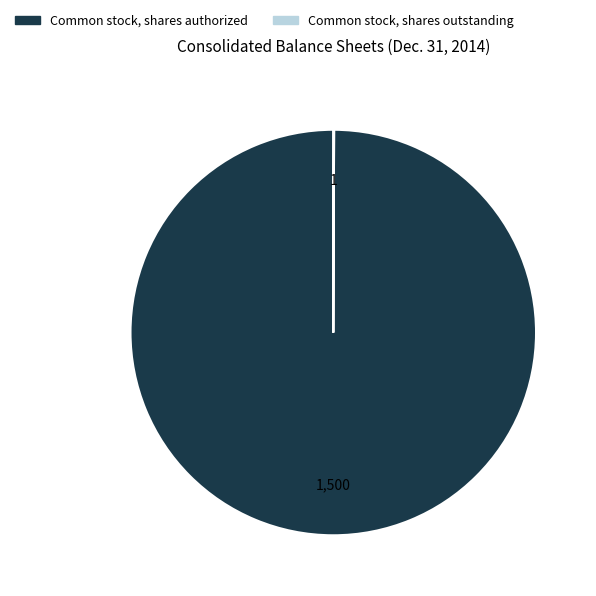

The Common stock, shares authorized slice represents 100% of the pie. True or false?

True